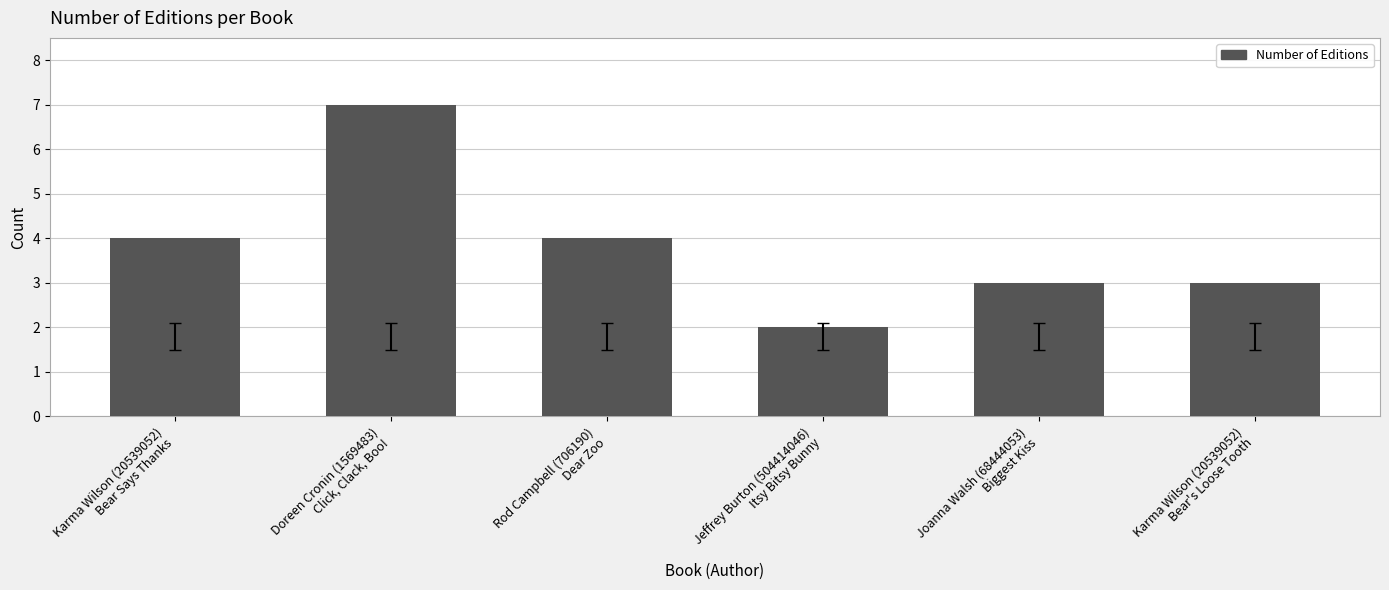

Which label corresponds to the smallest value in the chart?

Jeffrey Burton (504414046)
Itsy Bitsy Bunny